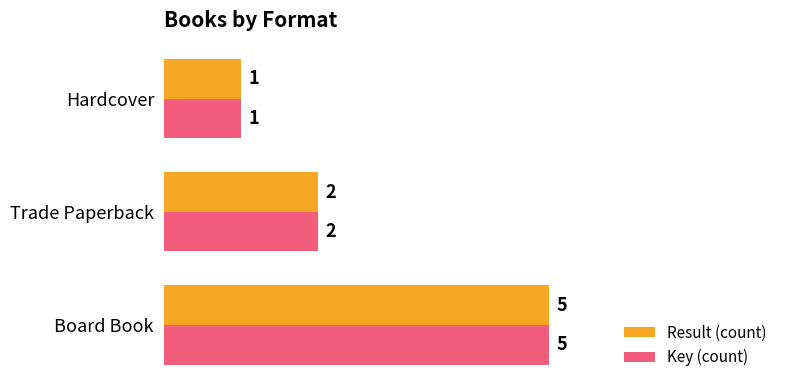

True or false: Result (count) has a value of 5 at Board Book.

True